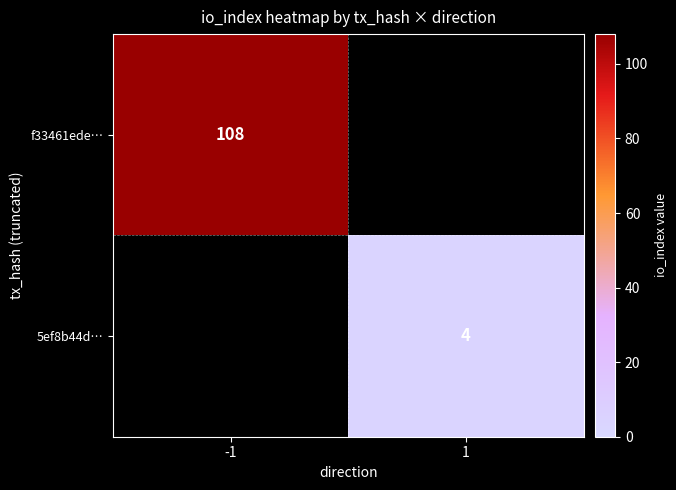

Is it true that 5ef8b44d… equals 7 at 1?

False